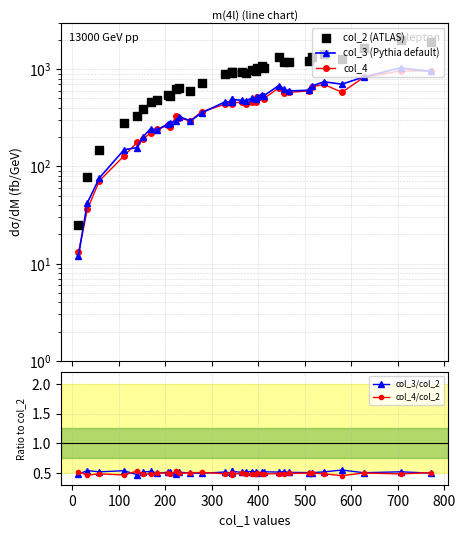

What is the total value across all series at 200?

553.0